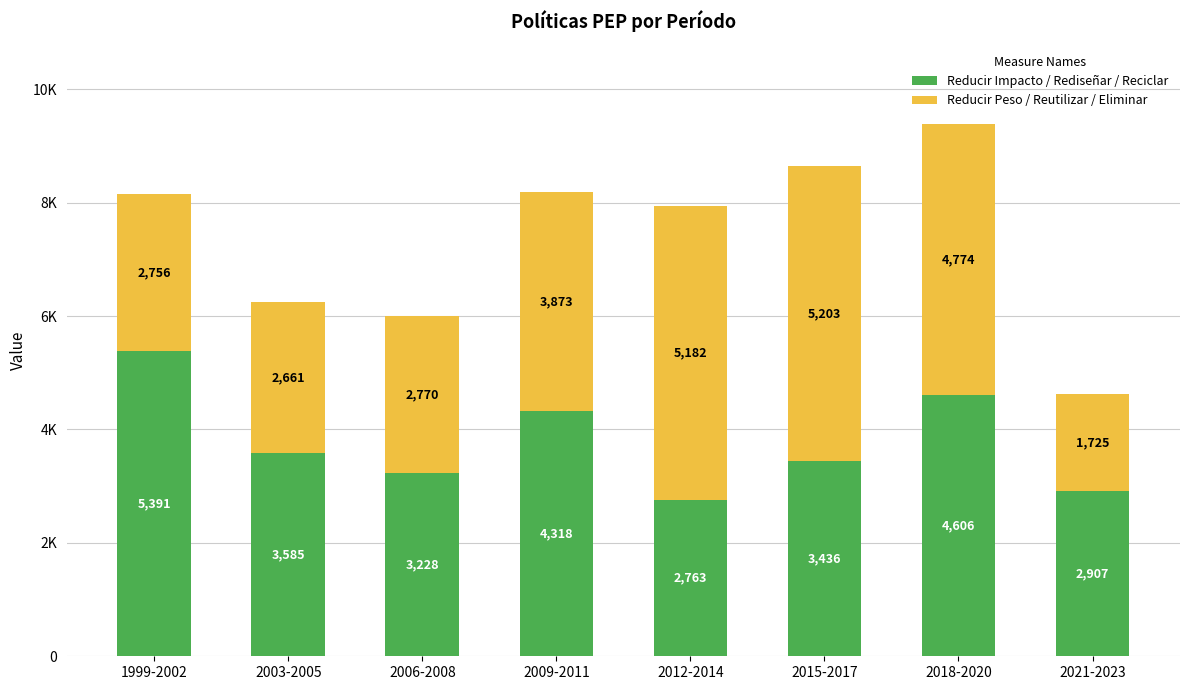

Are the bars grouped side by side (vs. stacked)?

No